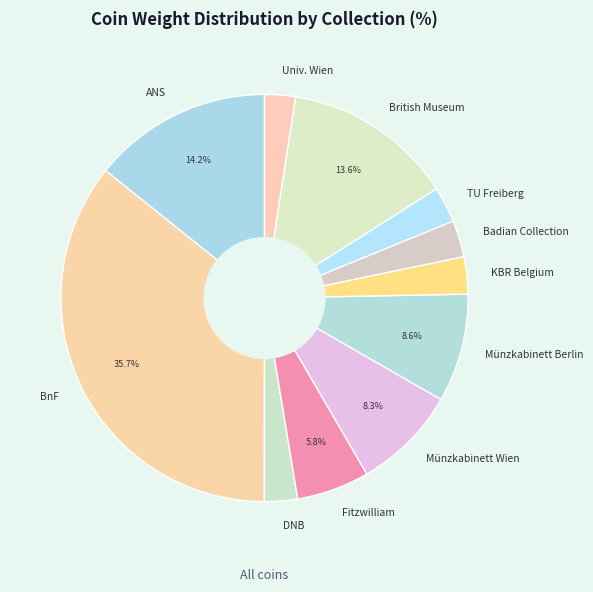

How much of the chart is everything except British Museum?

86.4%